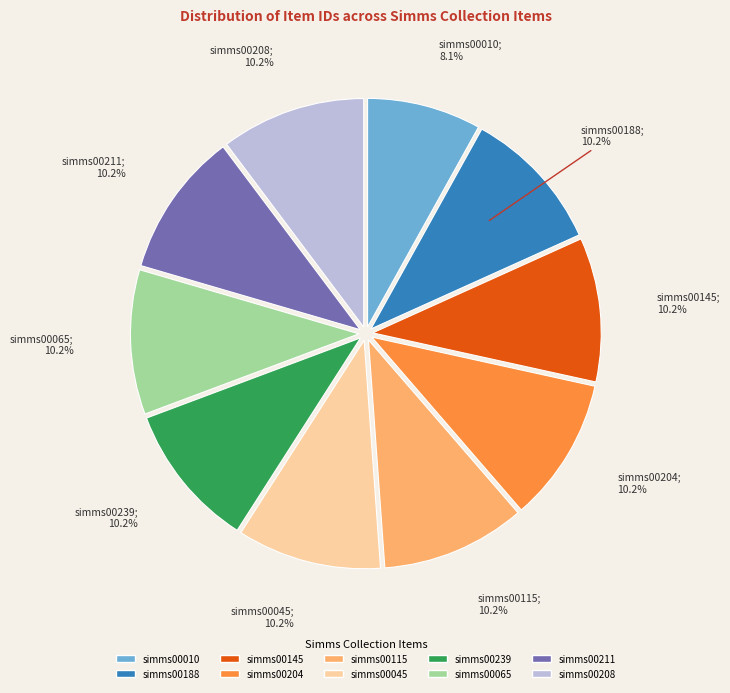

Approximately how many times larger is the value at simms00188 compared to simms00204?

1.0